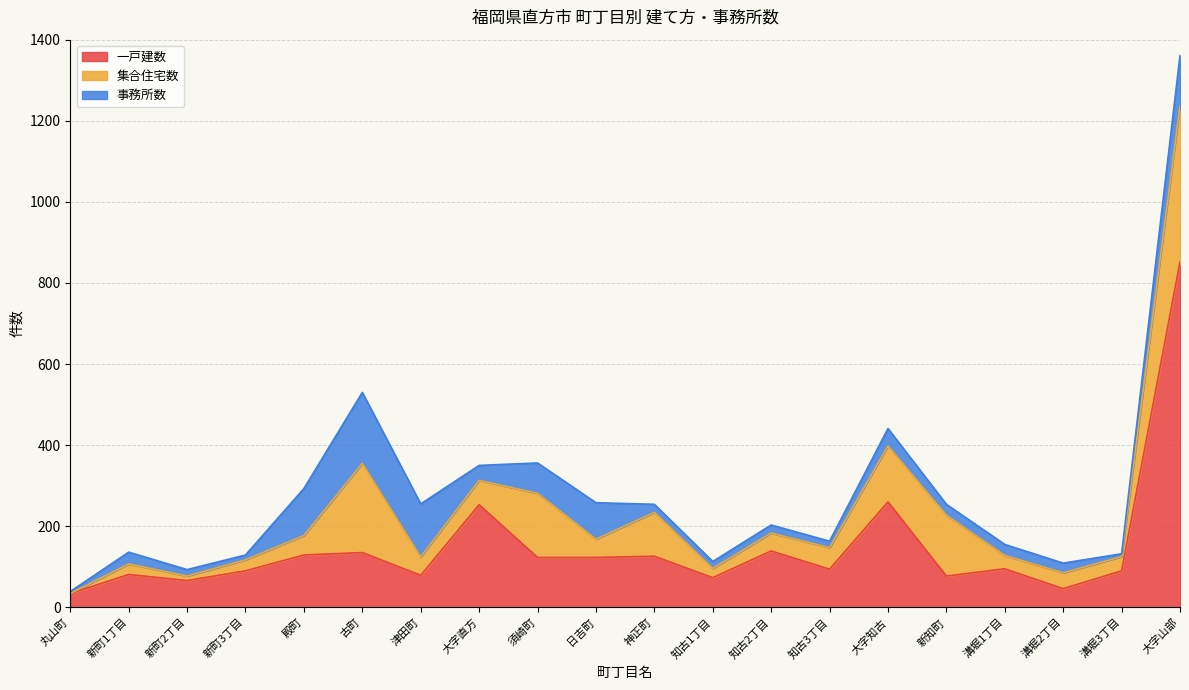

True or false: 一戸建数 has a value of 46 at 溝堀2丁目.

True